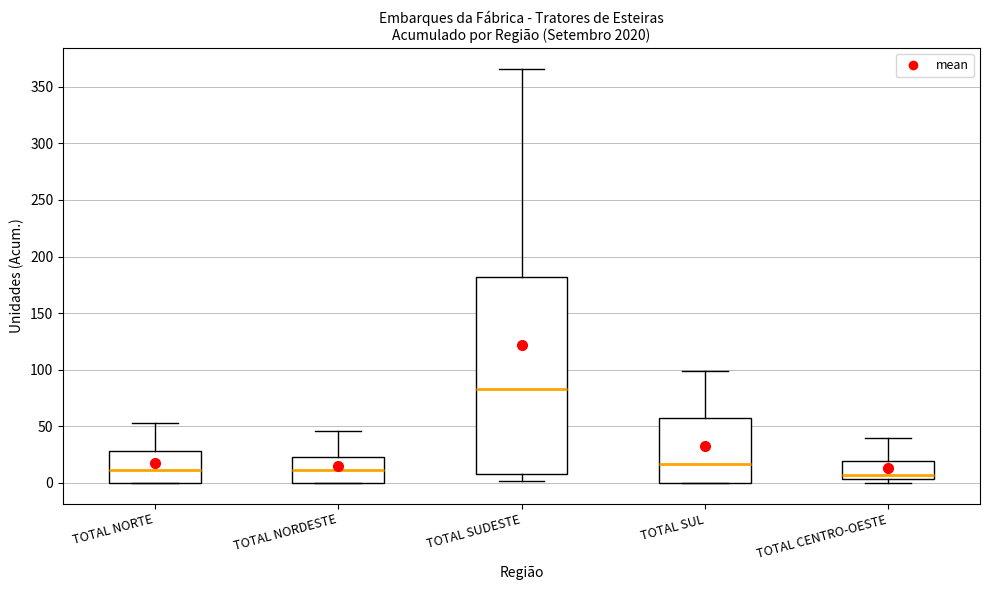

Comparing the boxes themselves (not the whiskers), which one is the tallest?

TOTAL SUDESTE